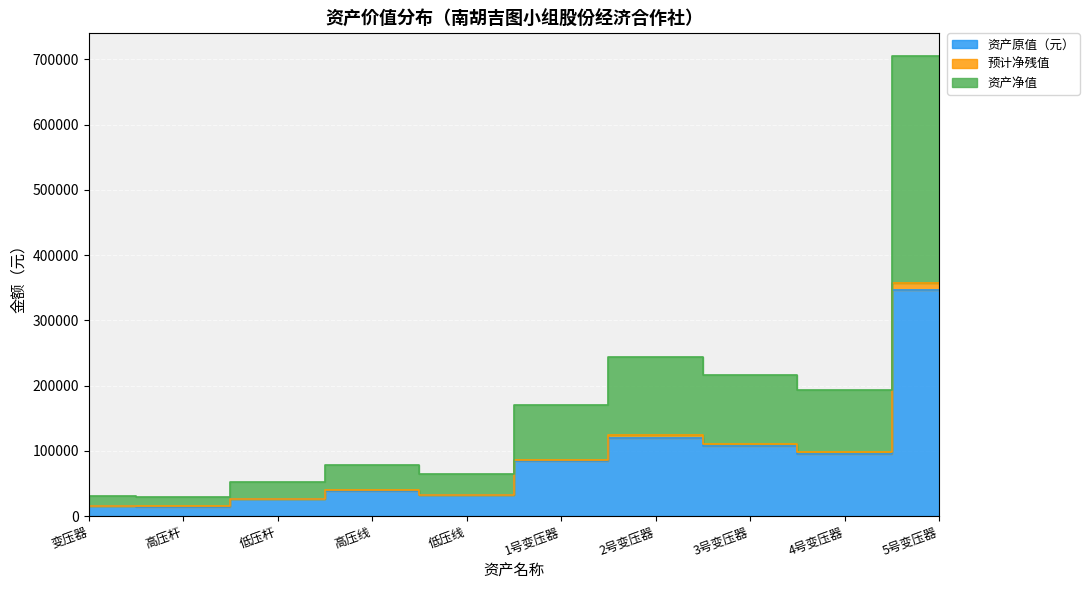

Is the value of 资产净值 at 高压线 greater than the value of 资产原值（元） at 低压杆?

Yes